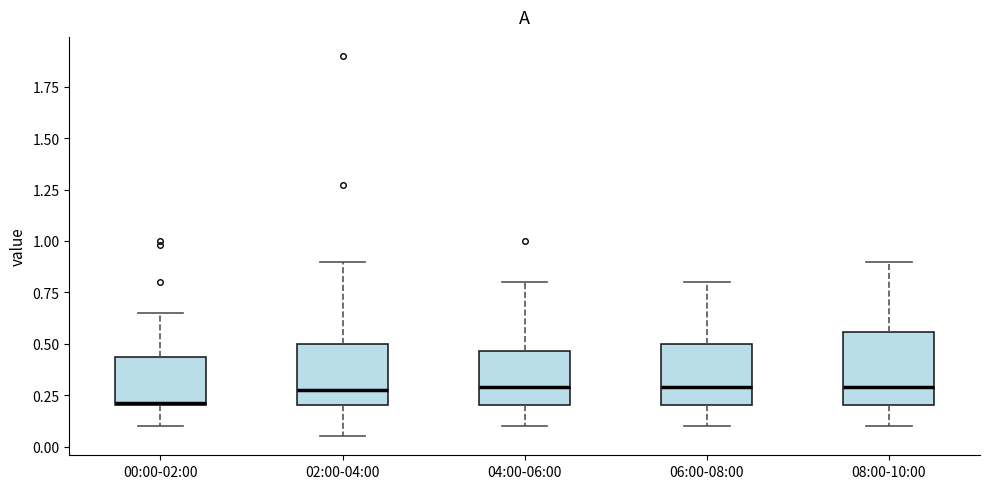

Reading left to right, transcribe this box plot: for each box, give where its median line is, the range the box spans, and where its two whiskers end, as read against the y-axis. The values are not printed on the chart, so give them approximately, as read against the axis.

00:00-02:00: median 0.20, box 0.20 to 0.45, whiskers 0.10 to 0.65
02:00-04:00: median 0.30, box 0.20 to 0.50, whiskers 0.05 to 0.90
04:00-06:00: median 0.30, box 0.20 to 0.45, whiskers 0.10 to 0.80
06:00-08:00: median 0.30, box 0.20 to 0.50, whiskers 0.10 to 0.80
08:00-10:00: median 0.30, box 0.20 to 0.55, whiskers 0.10 to 0.90